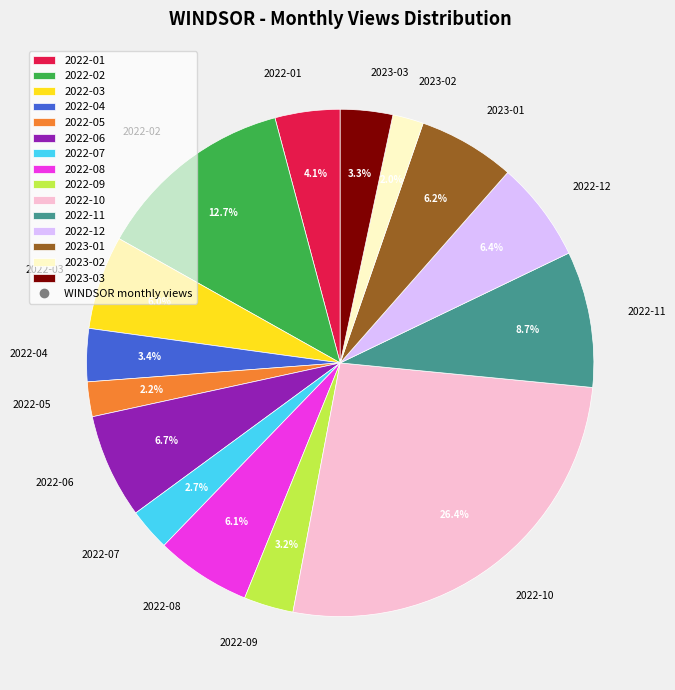

True or false: 2022-04 accounts for 3% of the total.

True